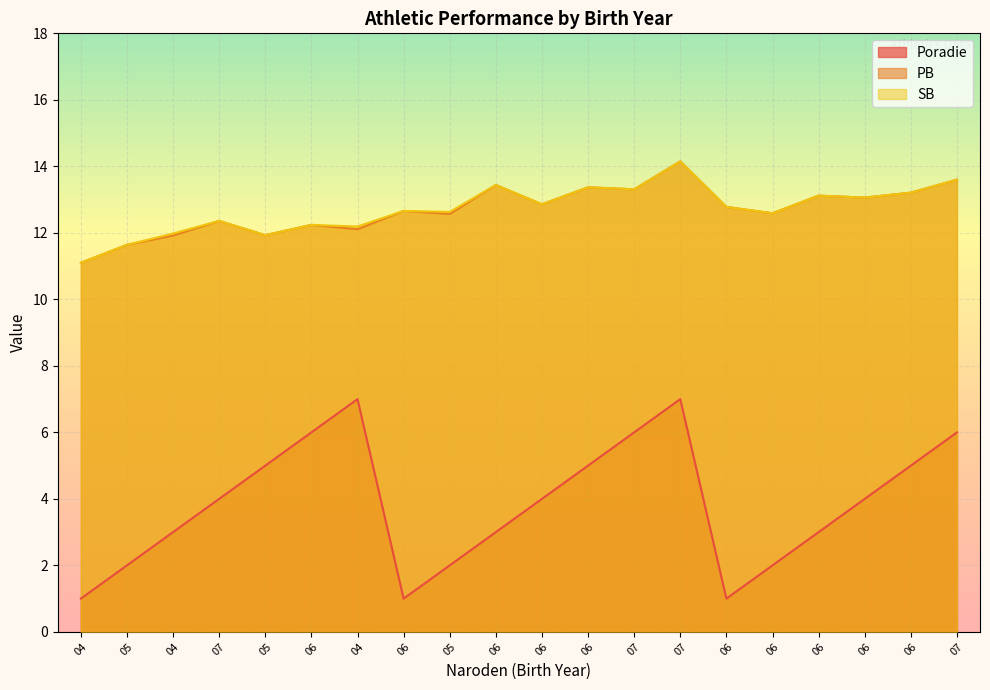

The value of Poradie at 6 is 0.7. True or false?

False